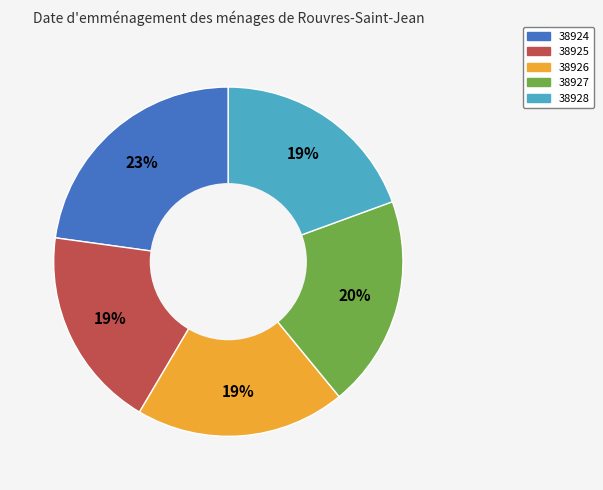

Which category has the biggest portion of the pie?

38924